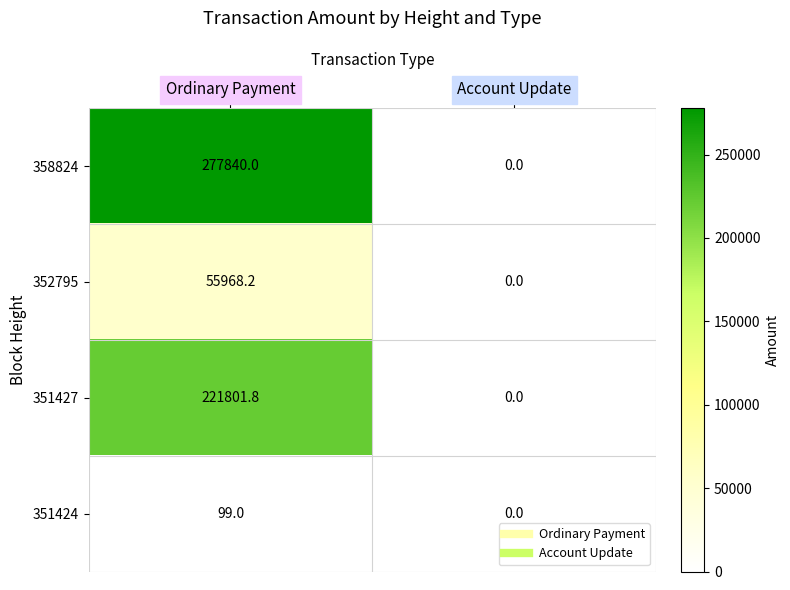

Which label corresponds to the largest value in the chart?

Ordinary Payment